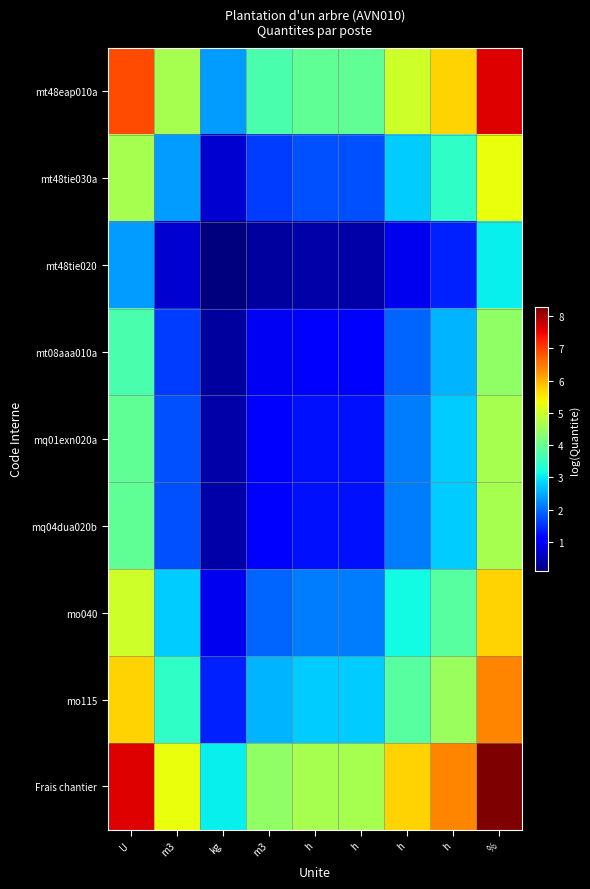

At how many categories does at least one series exceed 1?

9